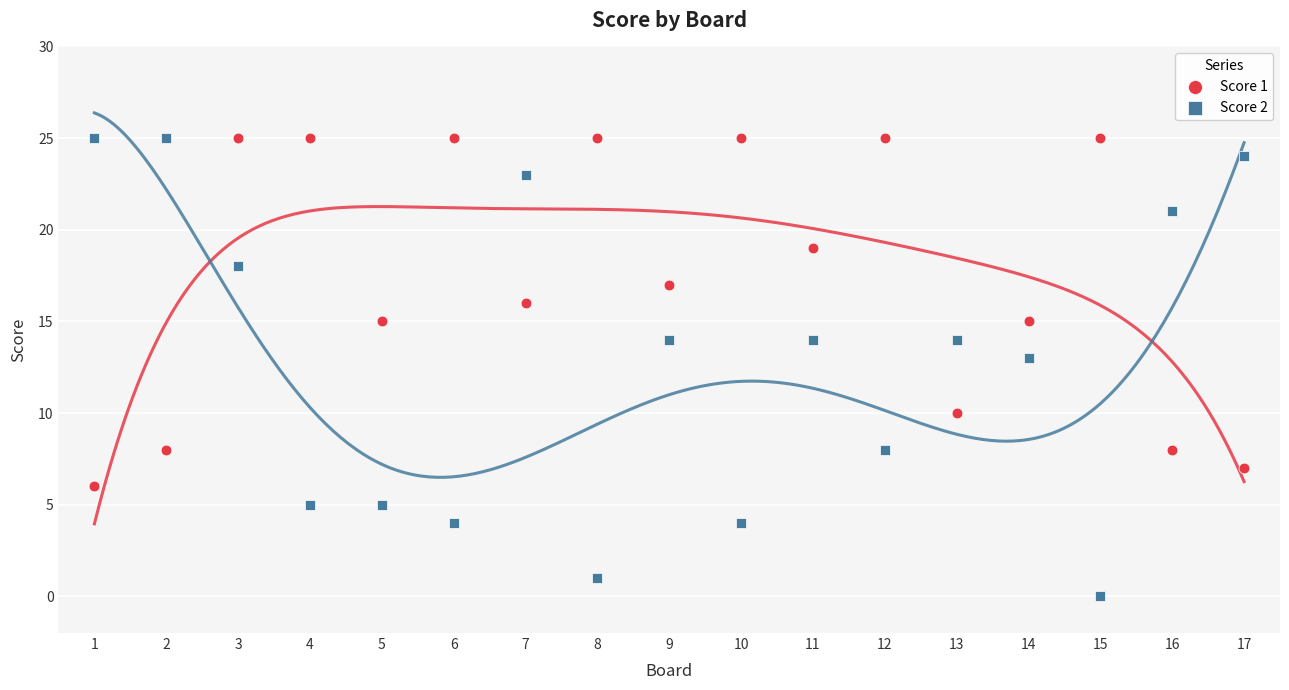

Across all data points, what is the range of X values (max minus min)?

16